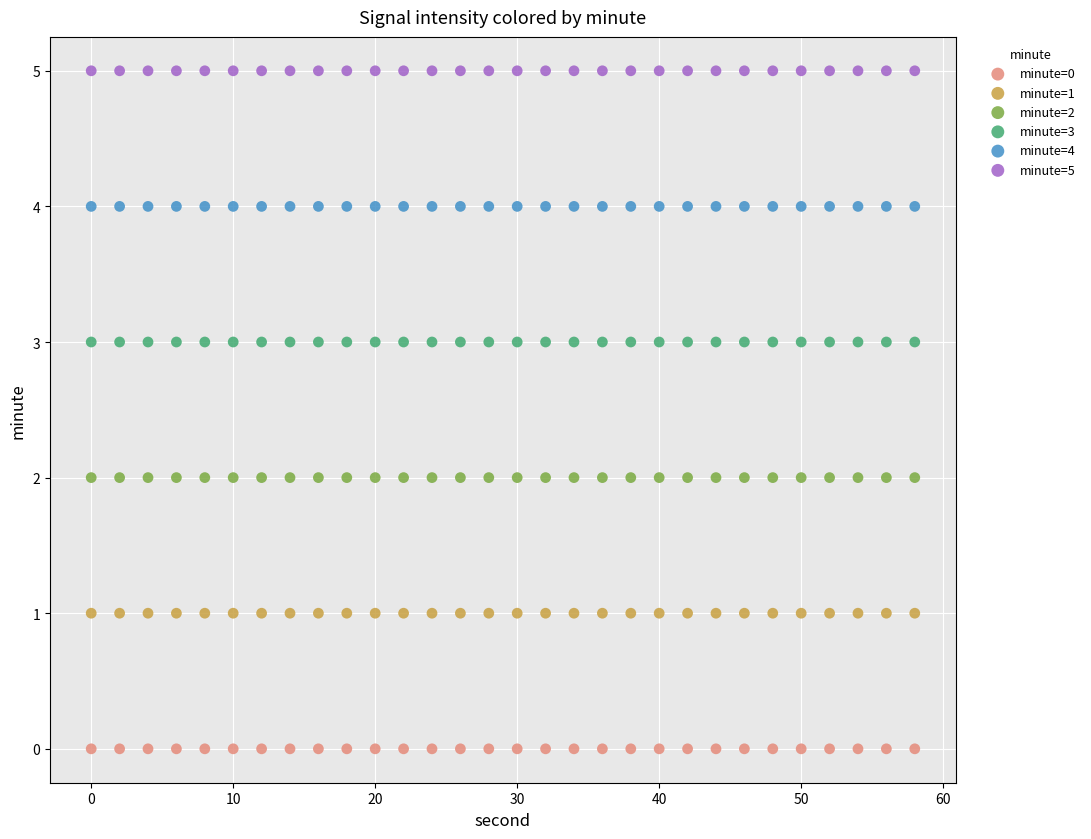

Which series contains the lowest Y value?

minute=0